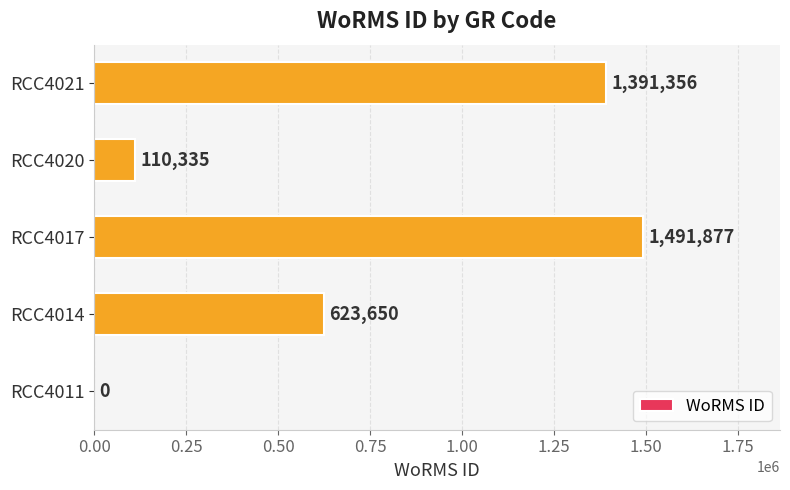

What is the sum of the values at RCC4017 and RCC4011?

1491877